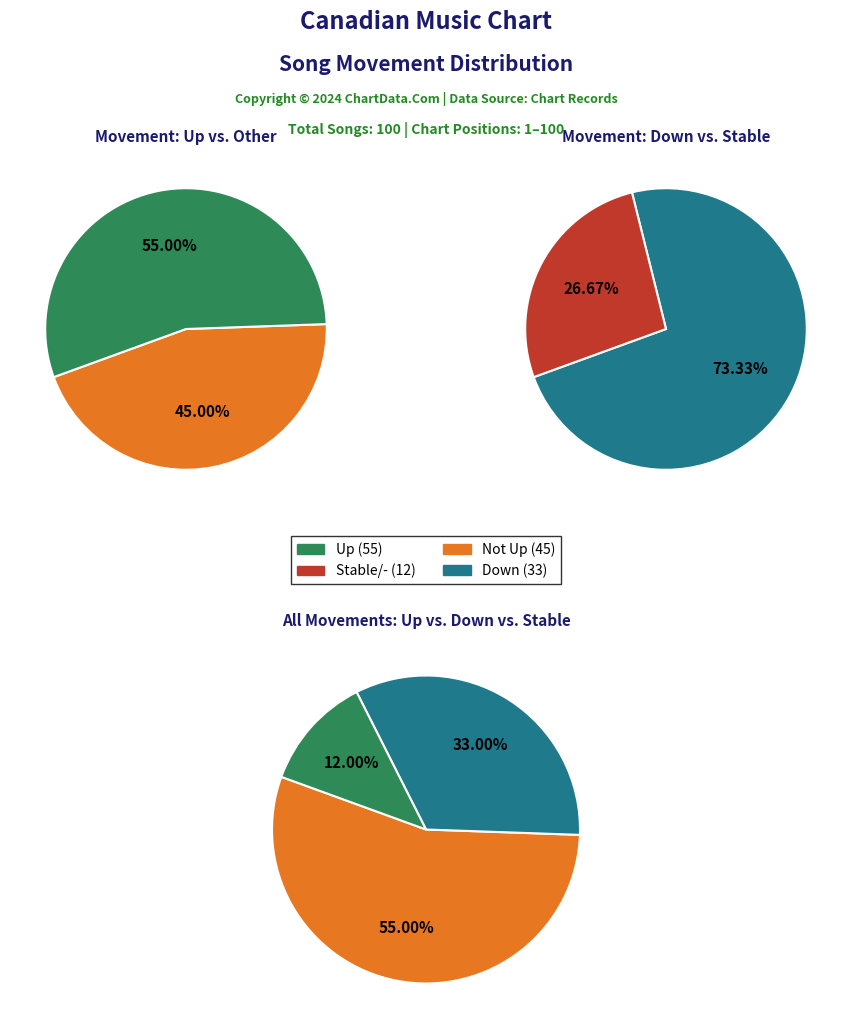

To the nearest percent, what percentage of the pie is -?

12%